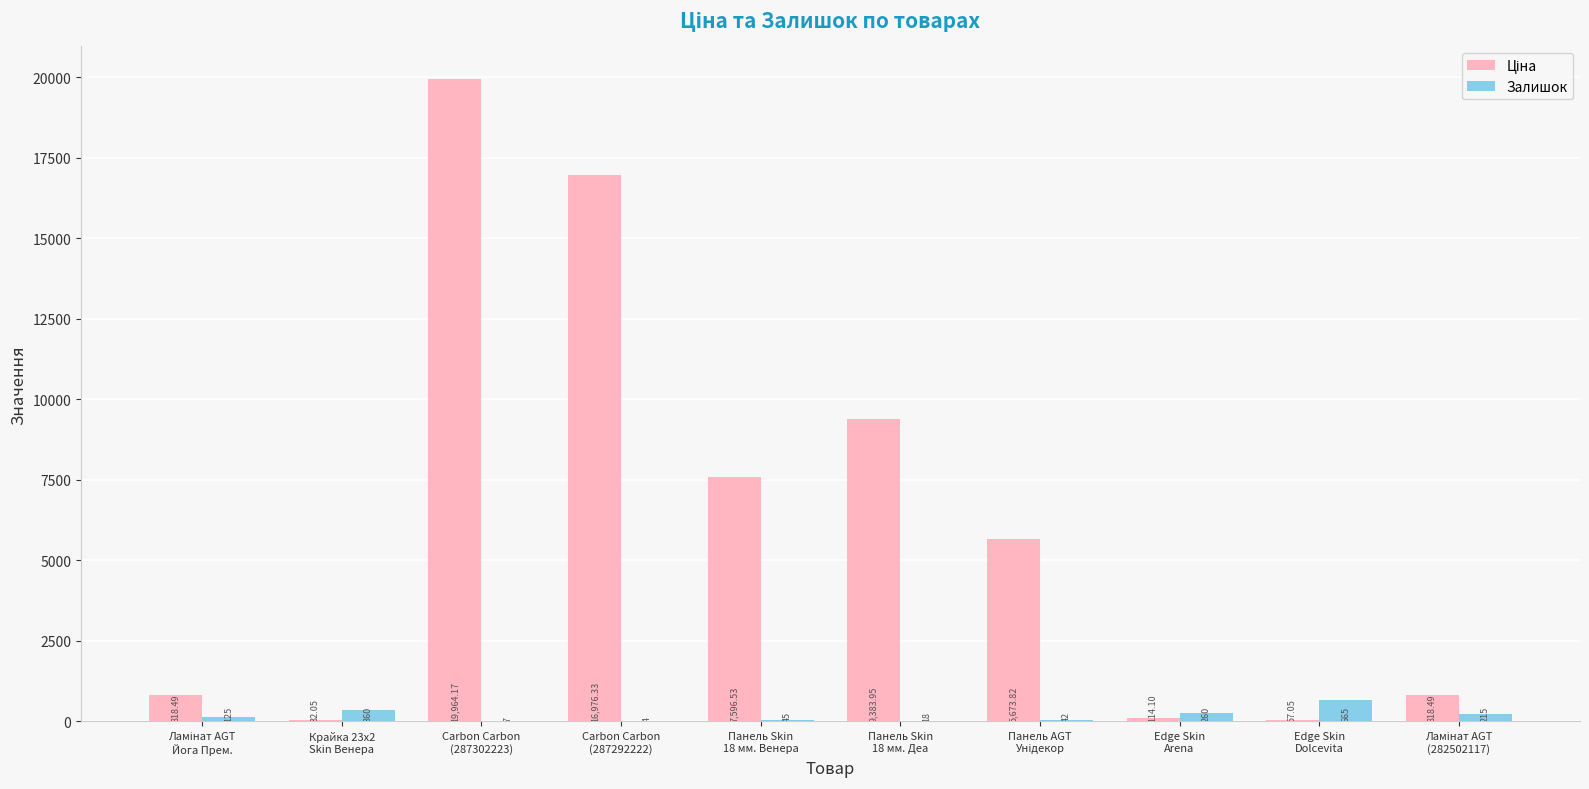

What is the sum of all Залишок values?

1741.0